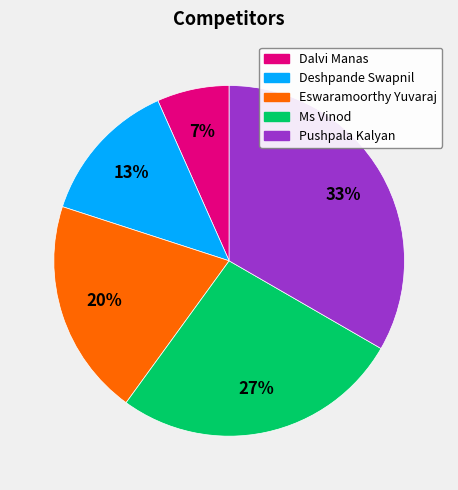

Which slice is the smallest?

Dalvi Manas